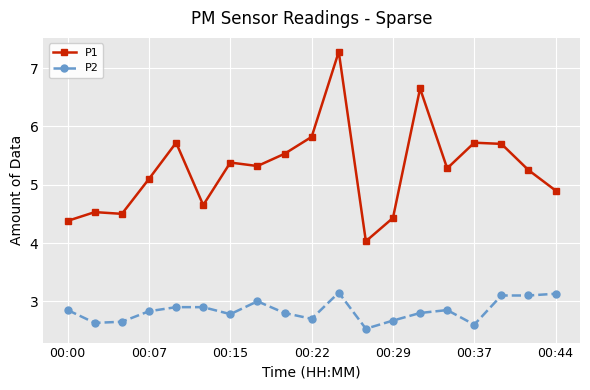

Rank the series by their average value, from lowest to highest.

P2, P1